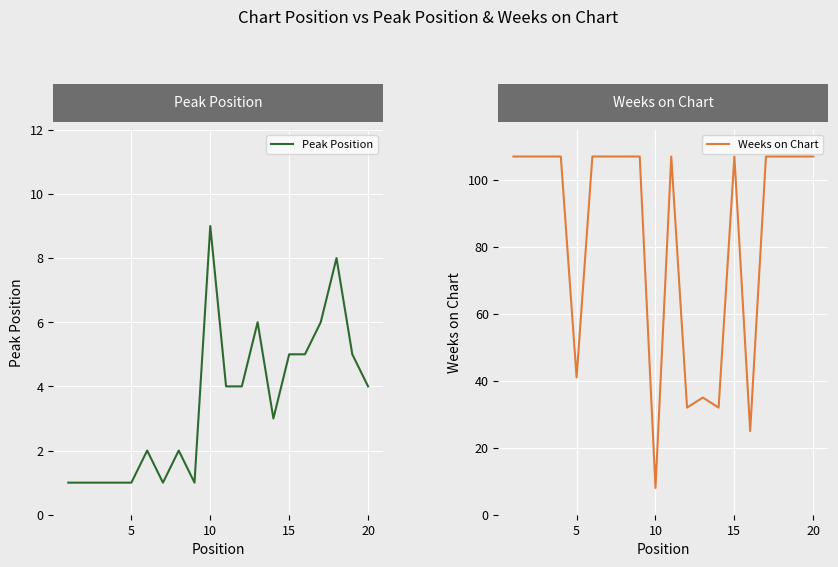

In Peak Position, how many points are lower than both neighbors (excluding endpoints)?

3